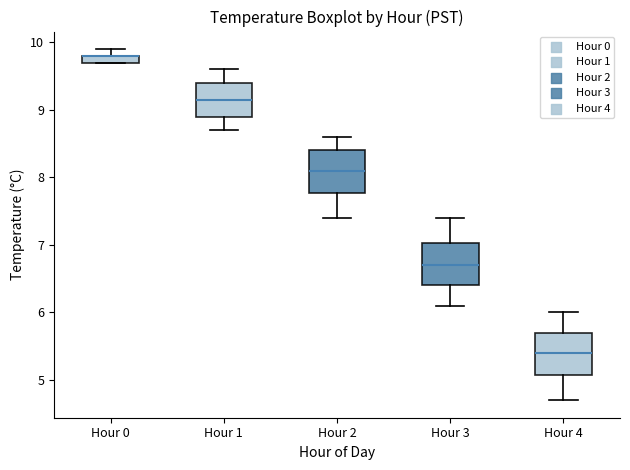

Where does the lower whisker of the box for Hour 2 end on the y-axis? The values are not printed on the chart, so give them approximately, as read against the axis.

7.4